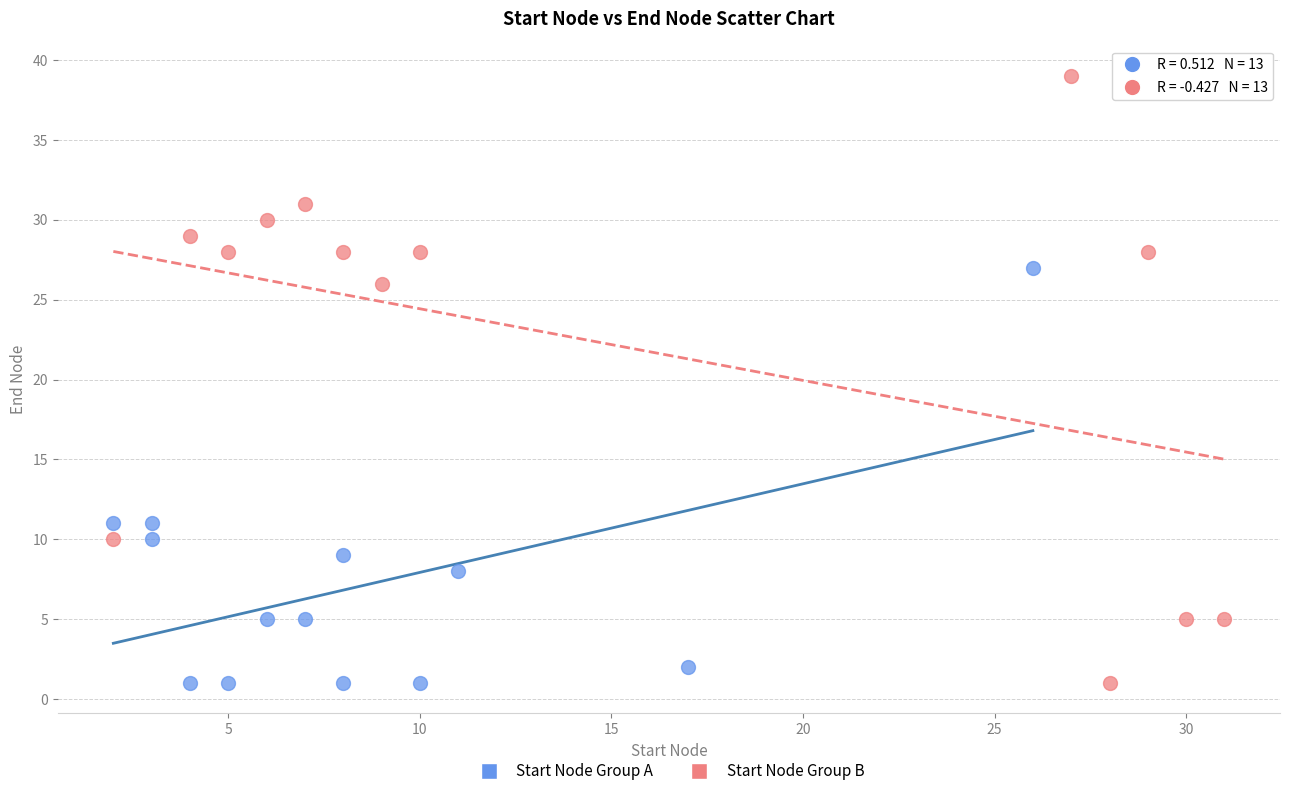

Which series has the widest spread of Y values?

Start Node Group B